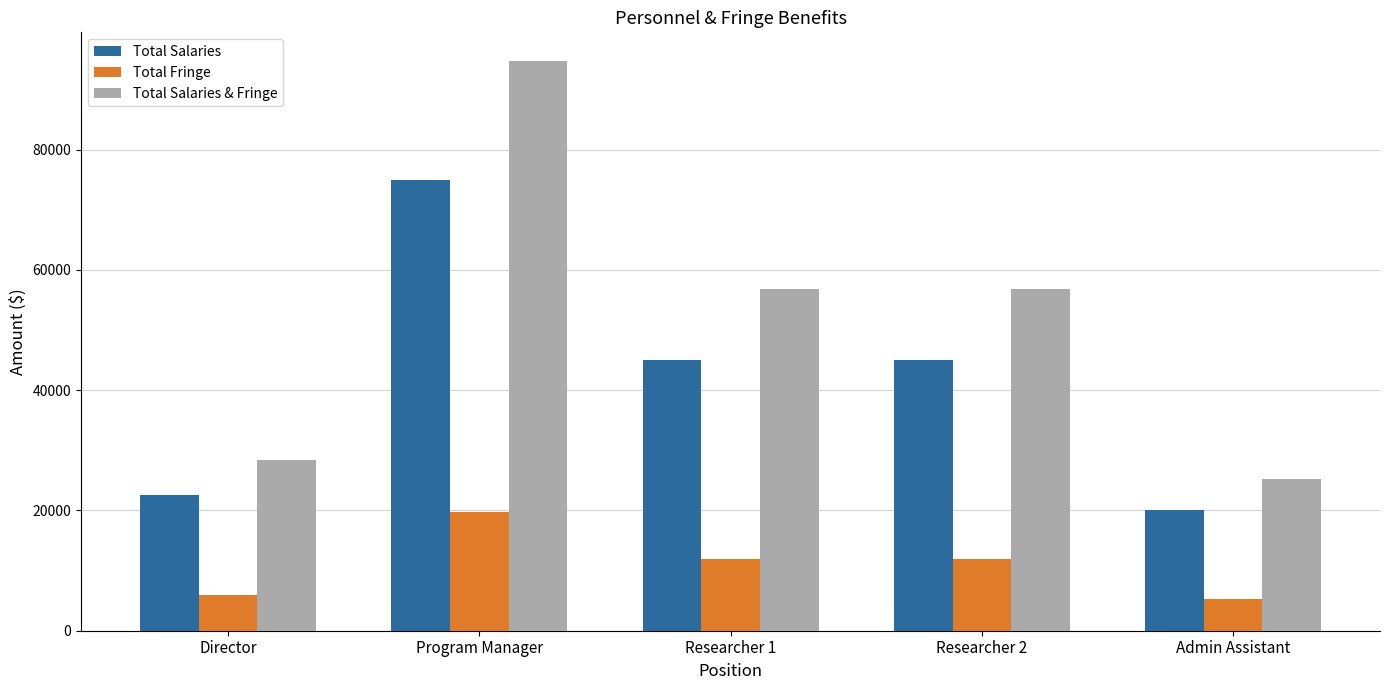

What is the difference between the Total Salaries & Fringe values at Admin Assistant and Researcher 1?

31587.5